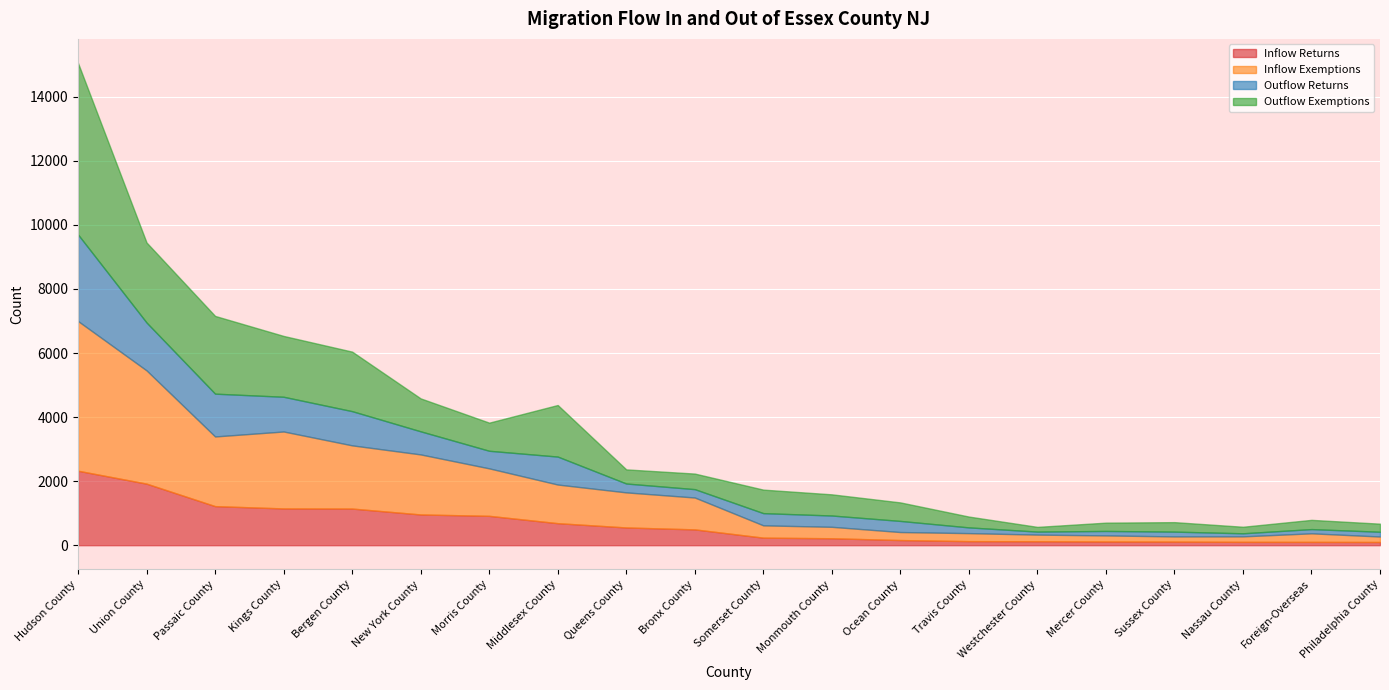

At which label does Inflow Returns reach its peak?

Hudson County